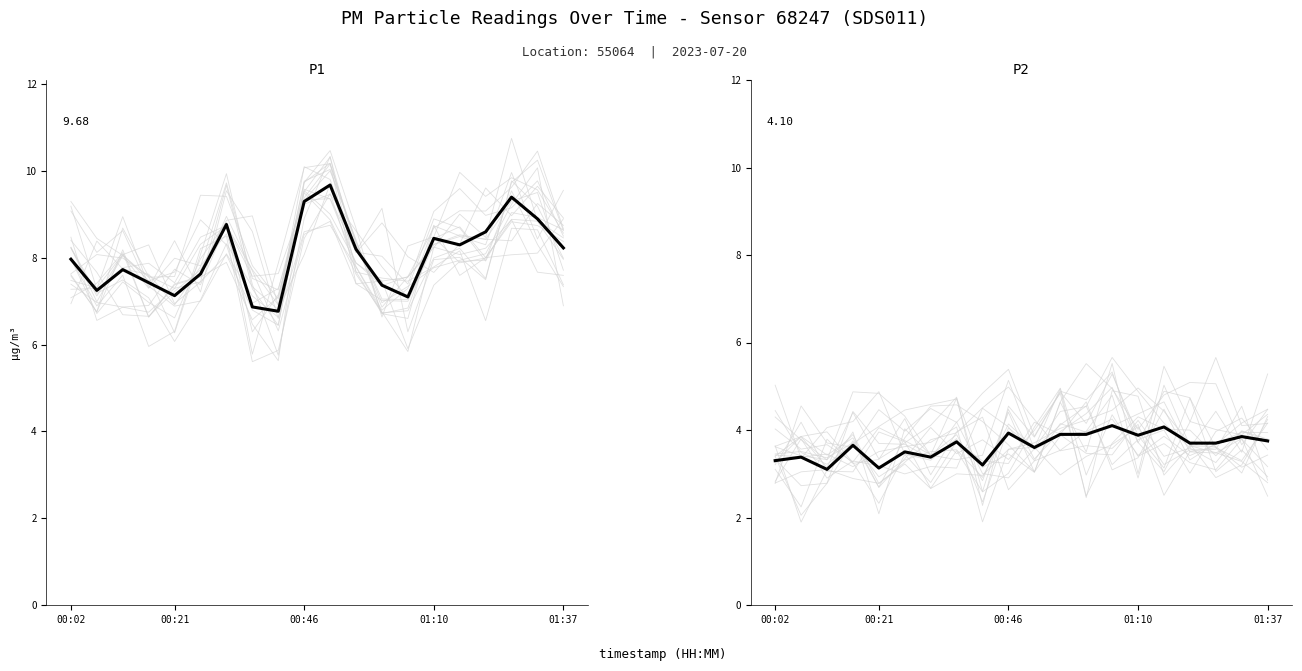

How many interior local valleys does the P1 series have?

5